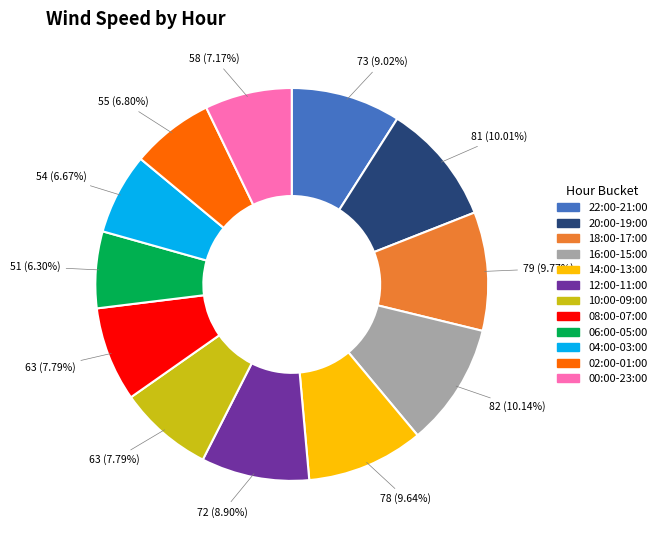

Is there any slice that represents more than half of the pie?

No